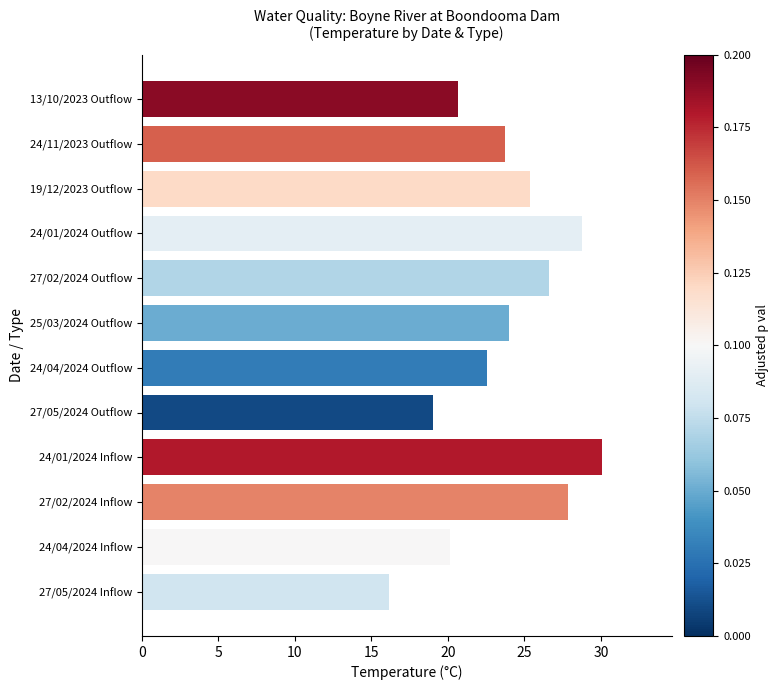

The value at 27/05/2024 Inflow is 4.7. True or false?

False